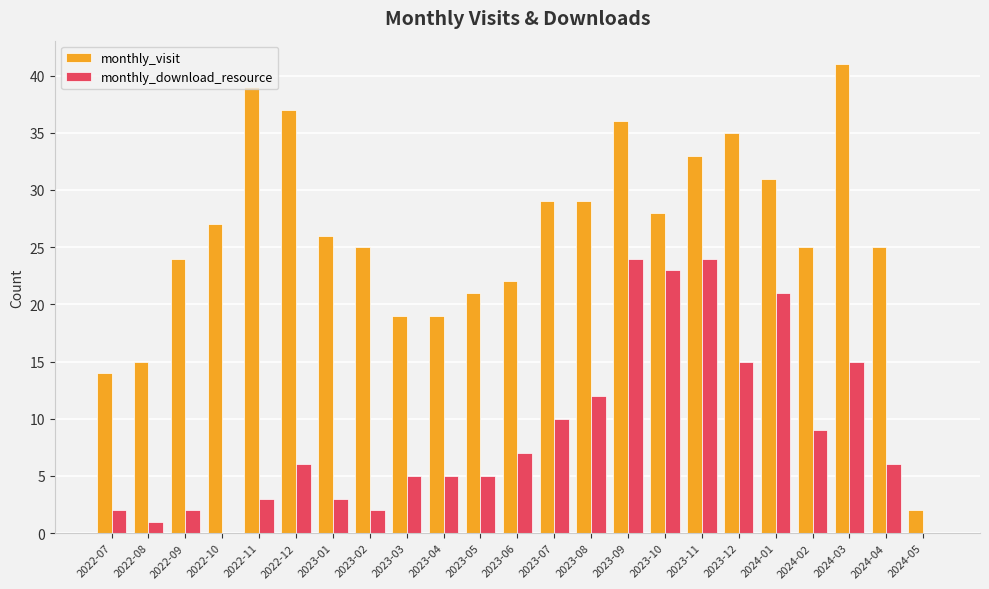

What is the sum of the monthly_visit values at 2023-09 and 2023-05?

57